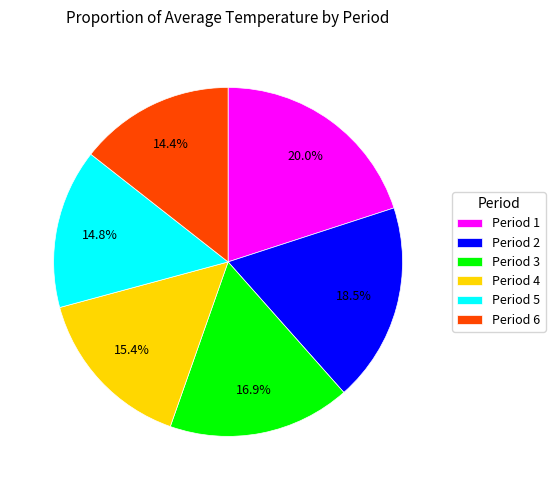

Which slice is the largest?

Period 1